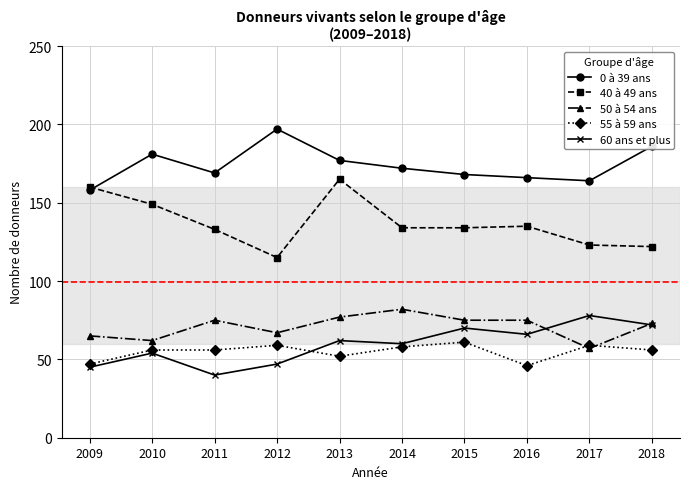

What is the spread (max minus min) of values at 2009?

115